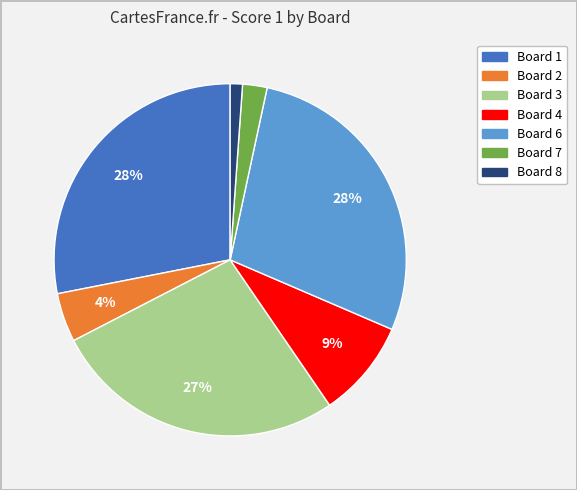

To the nearest percent, what is the average slice percentage?

14%